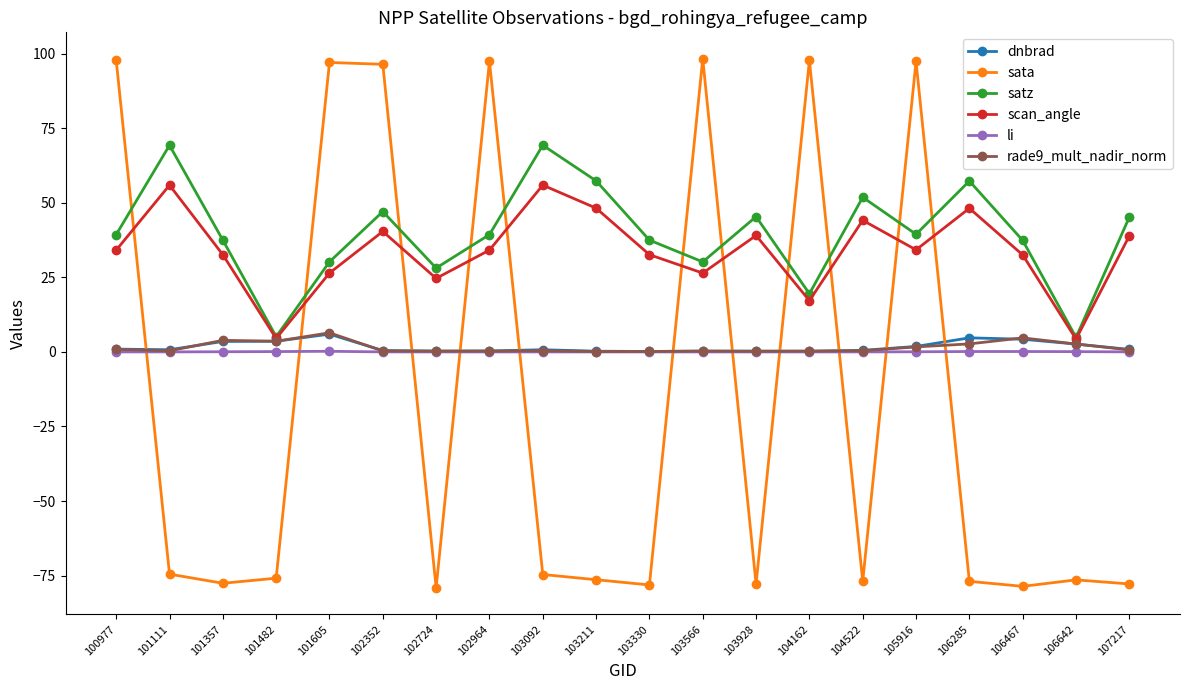

True or false: sata has more than 2 interior local peaks.

True